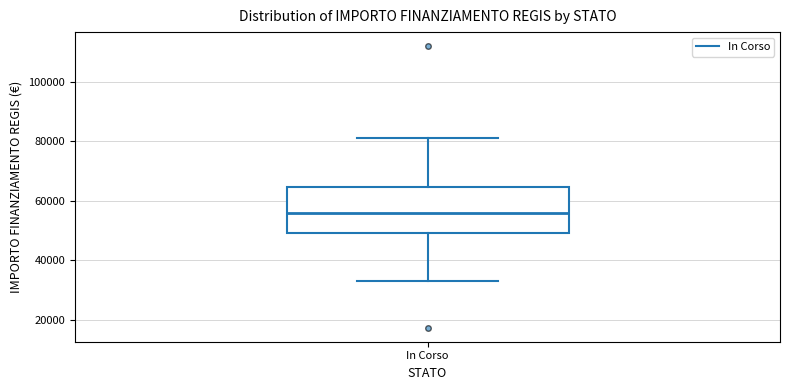

Transcribe this box plot: give where the median line is, the range the box spans, and where the two whiskers end, as read against the y-axis. The values are not printed on the chart, so give them approximately, as read against the axis.

median 56000, box 50000 to 64000, whiskers 32000 to 80000